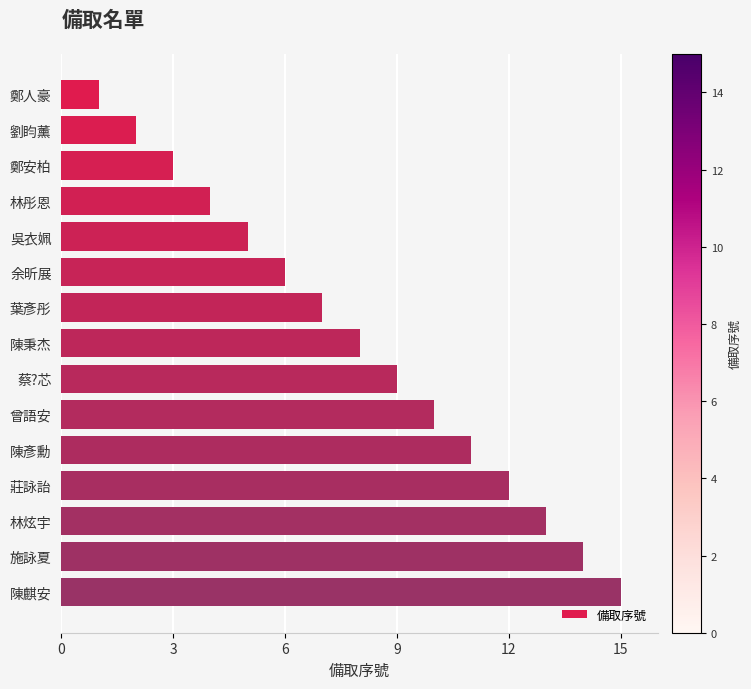

Are the bars grouped side by side (vs. stacked)?

No